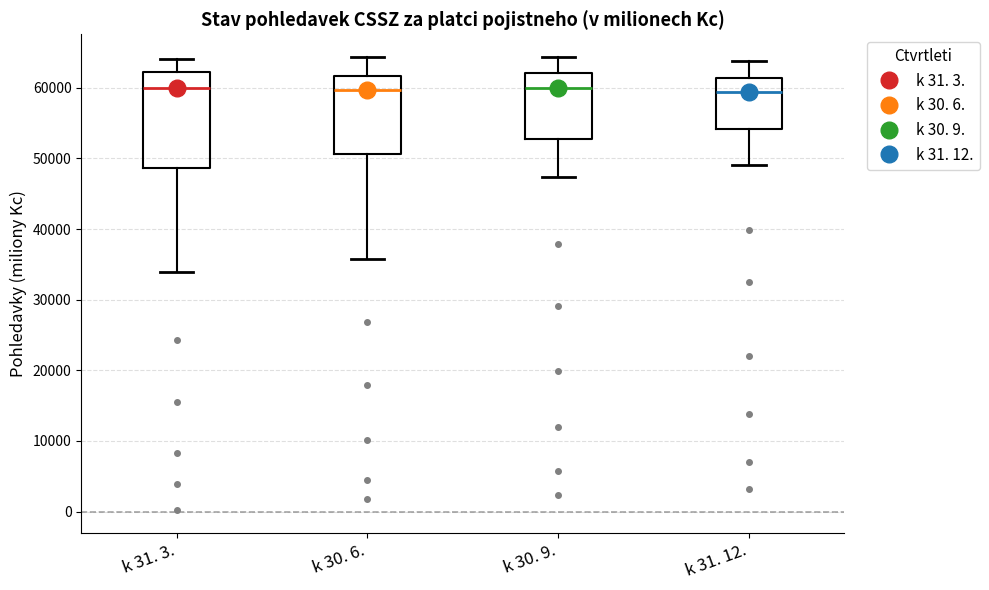

Reading left to right, transcribe this box plot: for each box, give where its median line is, the range the box spans, and where its two whiskers end, as read against the y-axis. The values are not printed on the chart, so give them approximately, as read against the axis.

k 31. 3.: median 60000, box 49000 to 62000, whiskers 34000 to 64000
k 30. 6.: median 60000, box 51000 to 62000, whiskers 36000 to 64000
k 30. 9.: median 60000, box 53000 to 62000, whiskers 47000 to 64000
k 31. 12.: median 59000, box 54000 to 61000, whiskers 49000 to 64000